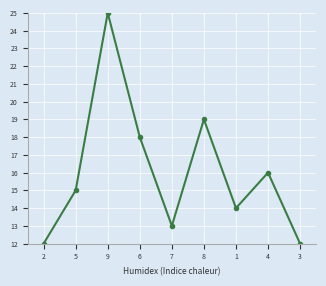

Between 9 and 3, which is larger?

9